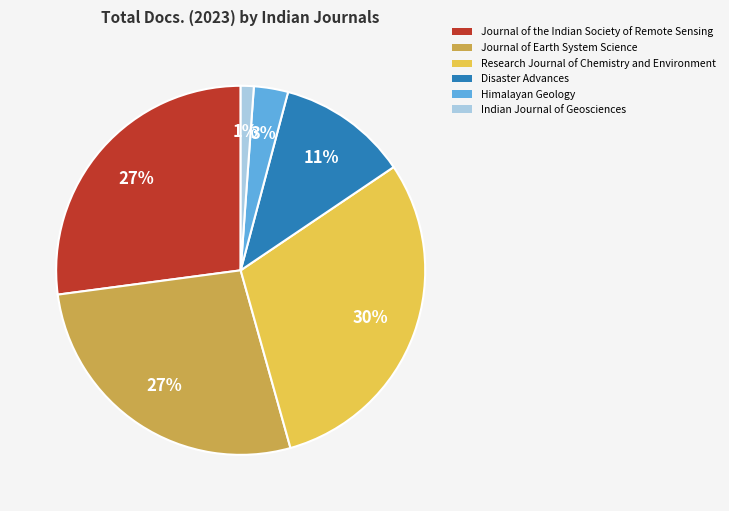

To the nearest percent, what is the difference between the largest and smallest slice percentages?

29%